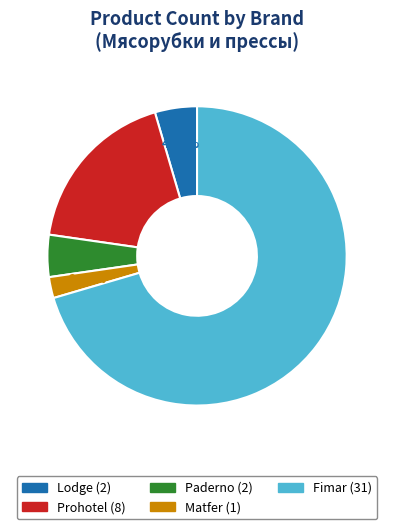

Is the sum of Prohotel and Matfer greater than half?

No